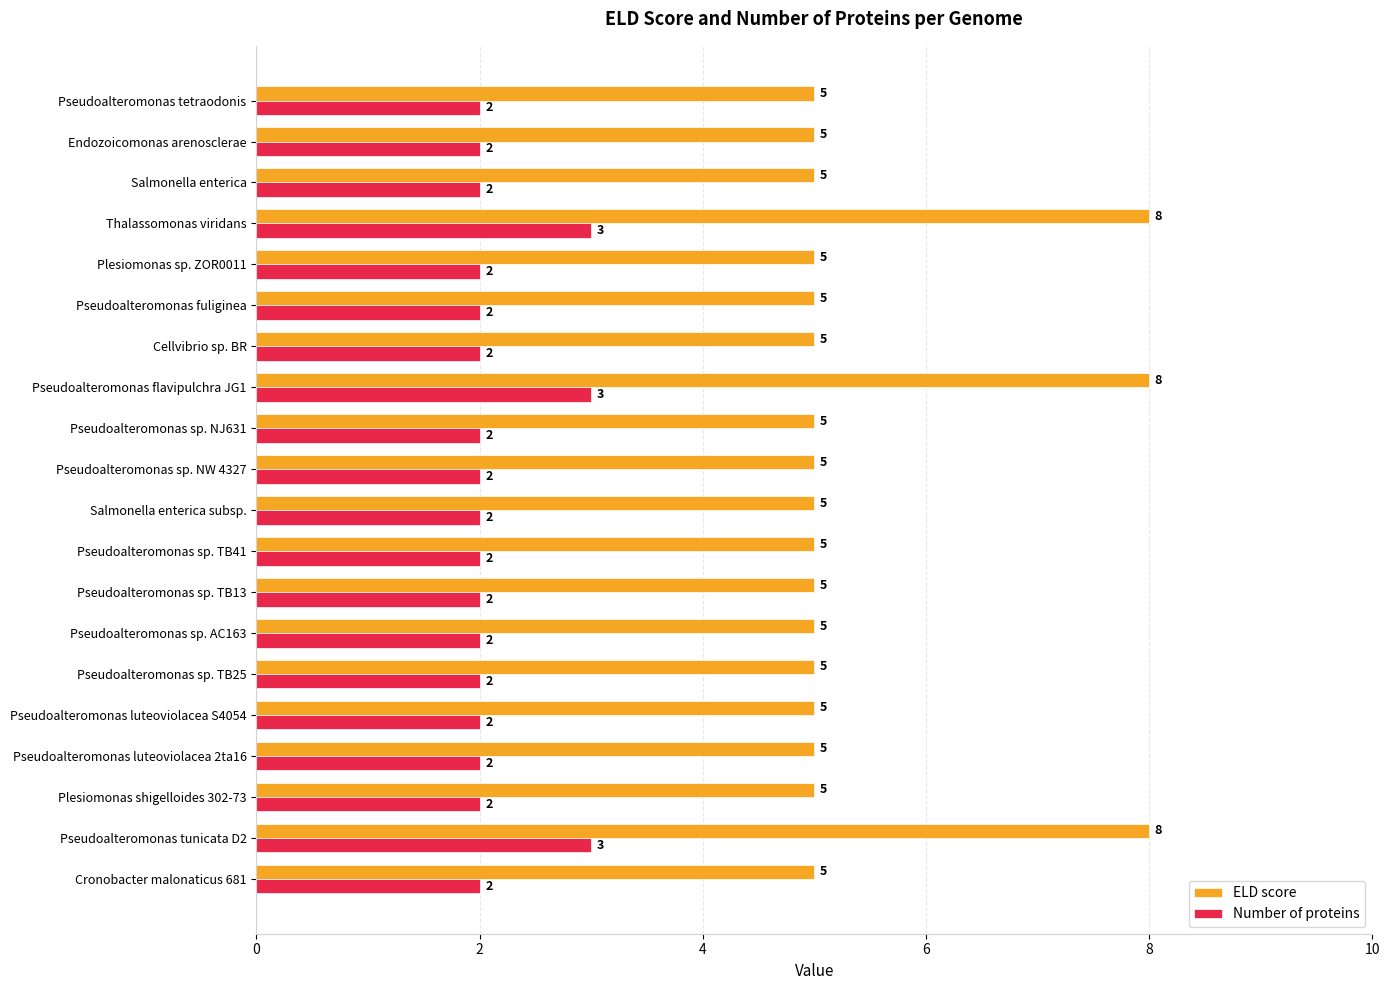

List the series in order of their overall mean, lowest first.

Number of proteins, ELD score